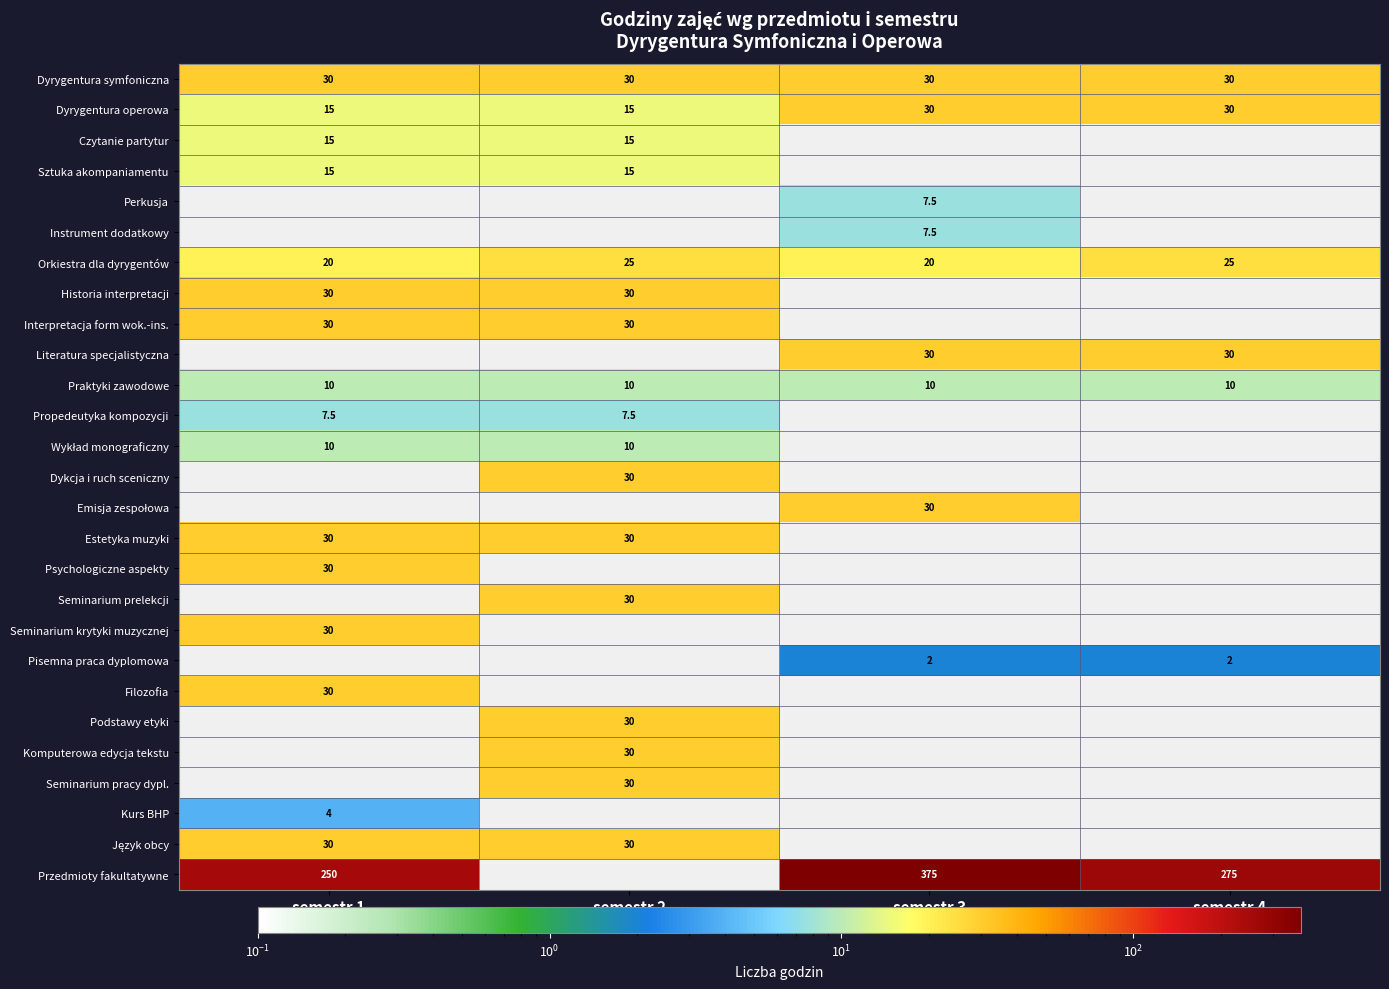

What is the difference between the highest and lowest values at semestr 3?

373.0